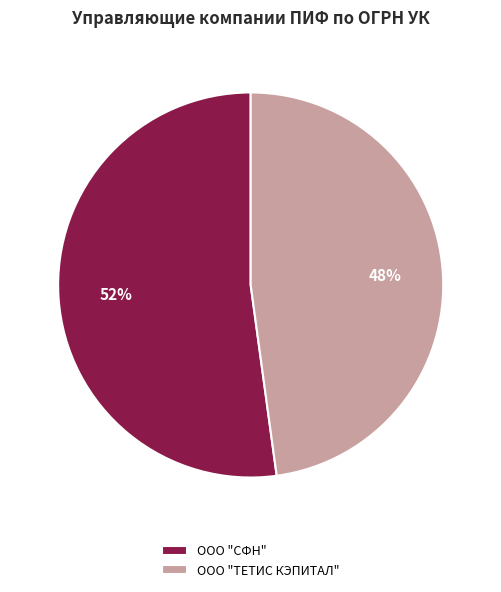

What is the majority slice?

ООО "СФН"